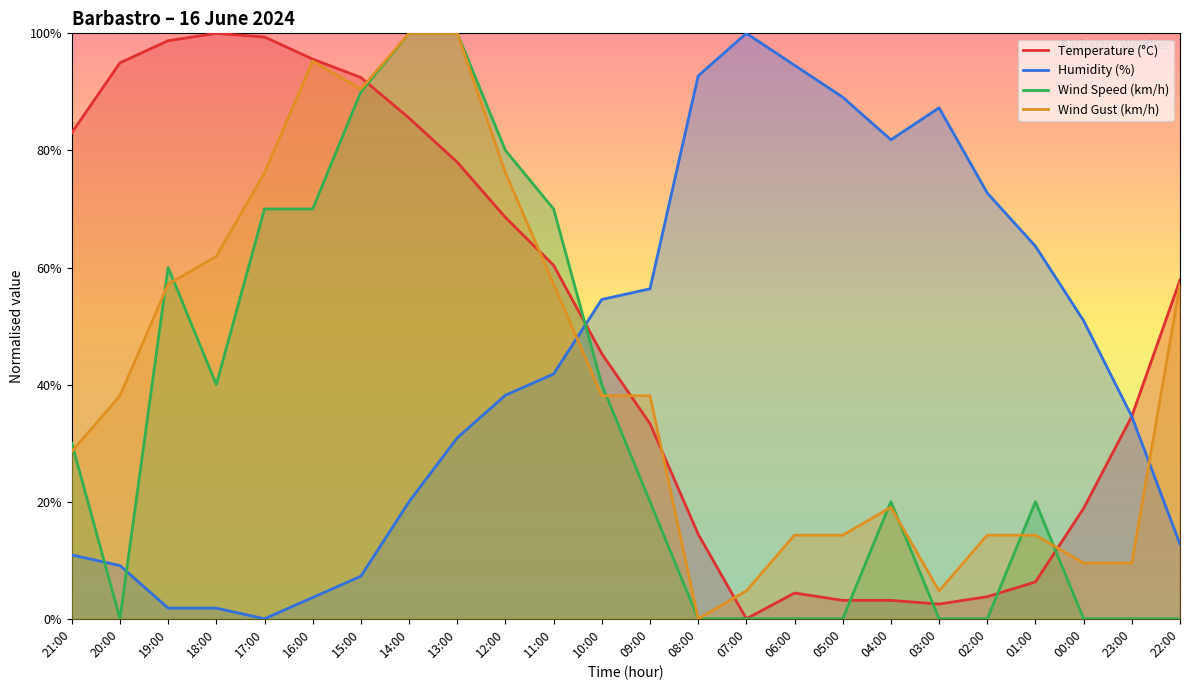

Reading right to left, what are all the values shown in this chart?

Temperature (°C): 57.9	34.6	18.9	6.3	3.8	2.5	3.1	3.1	4.4	0.0	14.5	33.3	45.3	60.4	68.6	78.0	85.5	92.5	95.6	99.4	100.0	98.7	95.0	83.0
Humidity (%): 12.7	34.5	50.9	63.6	72.7	87.3	81.8	89.1	94.5	100.0	92.7	56.4	54.5	41.8	38.2	30.9	20.0	7.3	3.6	0.0	1.8	1.8	9.1	10.9
Wind Speed (km/h): 0.0	0.0	0.0	20.0	0.0	0.0	20.0	0.0	0.0	0.0	0.0	20.0	40.0	70.0	80.0	100.0	100.0	90.0	70.0	70.0	40.0	60.0	0.0	30.0
Wind Gust (km/h): 57.1	9.5	9.5	14.3	14.3	4.8	19.0	14.3	14.3	4.8	0.0	38.1	38.1	57.1	76.2	100.0	100.0	90.5	95.2	76.2	61.9	57.1	38.1	28.6